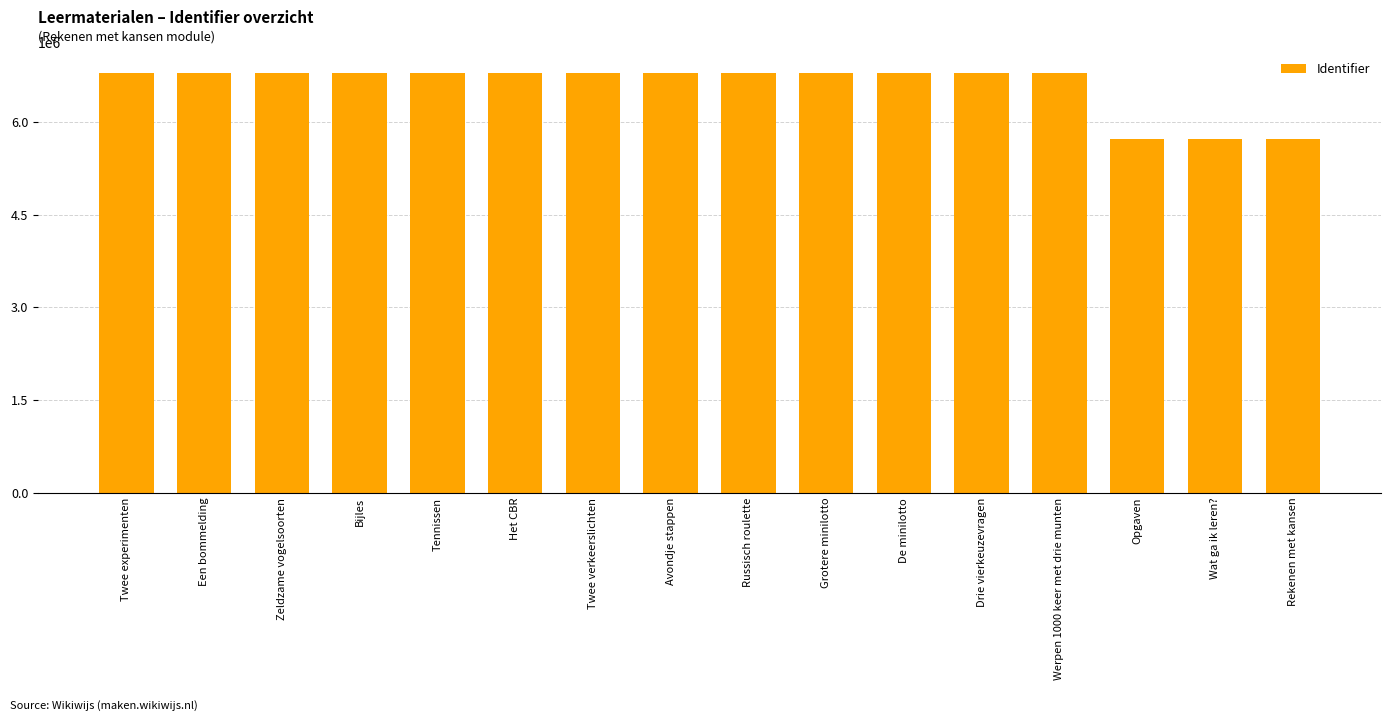

What is the change in value from Twee experimenten to Werpen 1000 keer met drie munten?

-86